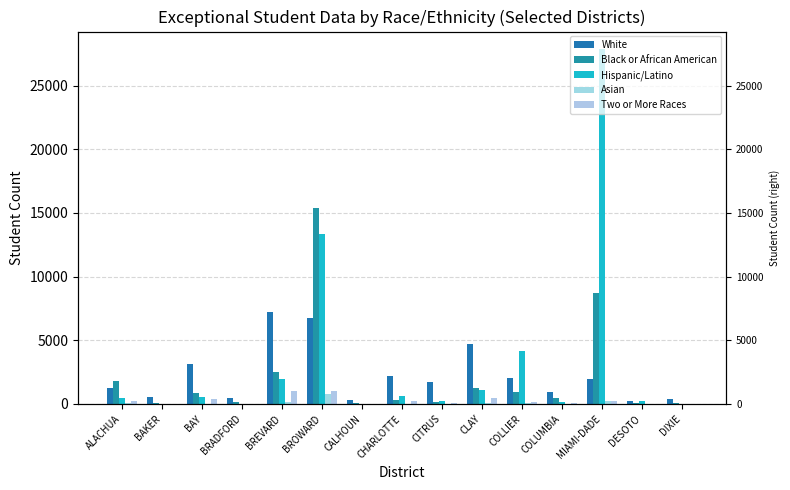

Reading right to left, transcribe all the data shown in this chart.

White: 360	272	1984	969	2031	4740	1742	2228	350	6789	7261	451	3136	529	1285
Black or African American: 42	105	8695	437	905	1262	137	338	64	15376	2499	168	843	110	1823
Hispanic/Latino: 12	269	27859	122	4149	1068	200	595	27	13359	1963	27	535	15	460
Asian: 0	1	213	5	49	77	12	34	0	802	117	4	30	5	77
Two or More Races: 15	16	196	98	152	451	108	205	32	1039	990	30	361	16	265